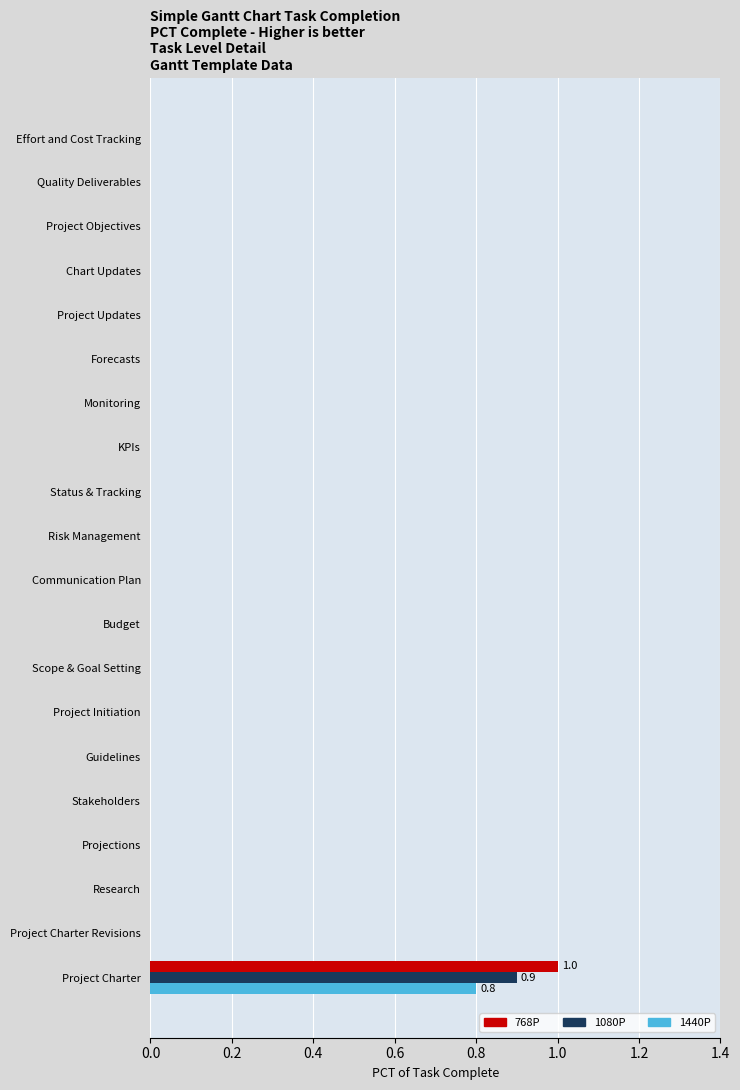

What is the sum of all 1080P values?

0.9